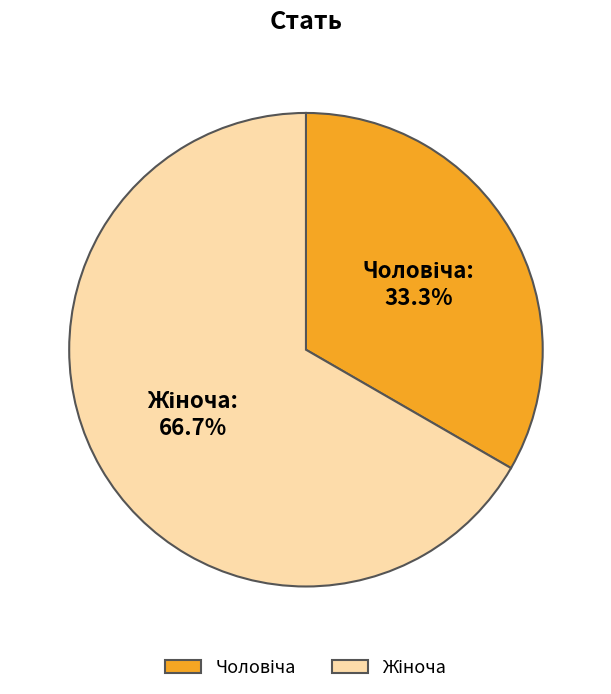

Is there a majority slice in this chart?

Yes